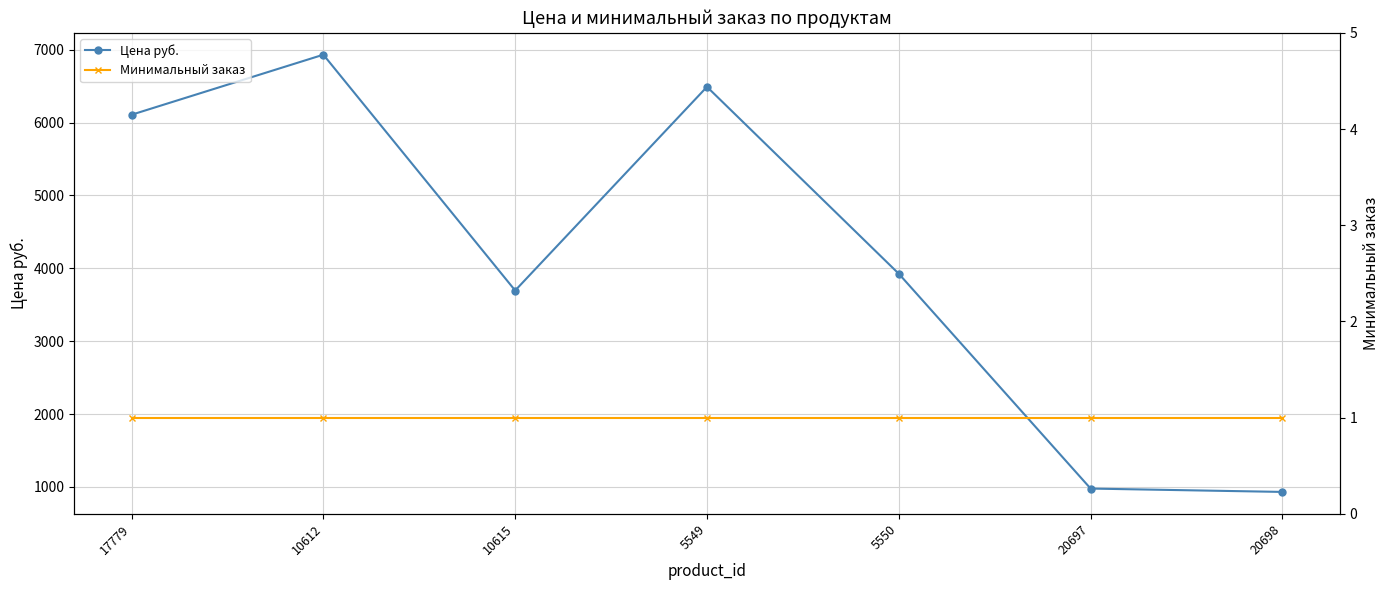

Which series has the widest spread of values?

Цена руб.